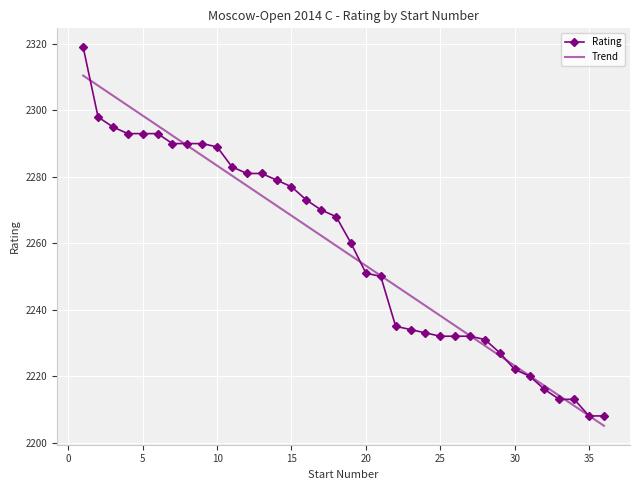

True or false: Trend has more than 2 points higher than both neighbors.

False